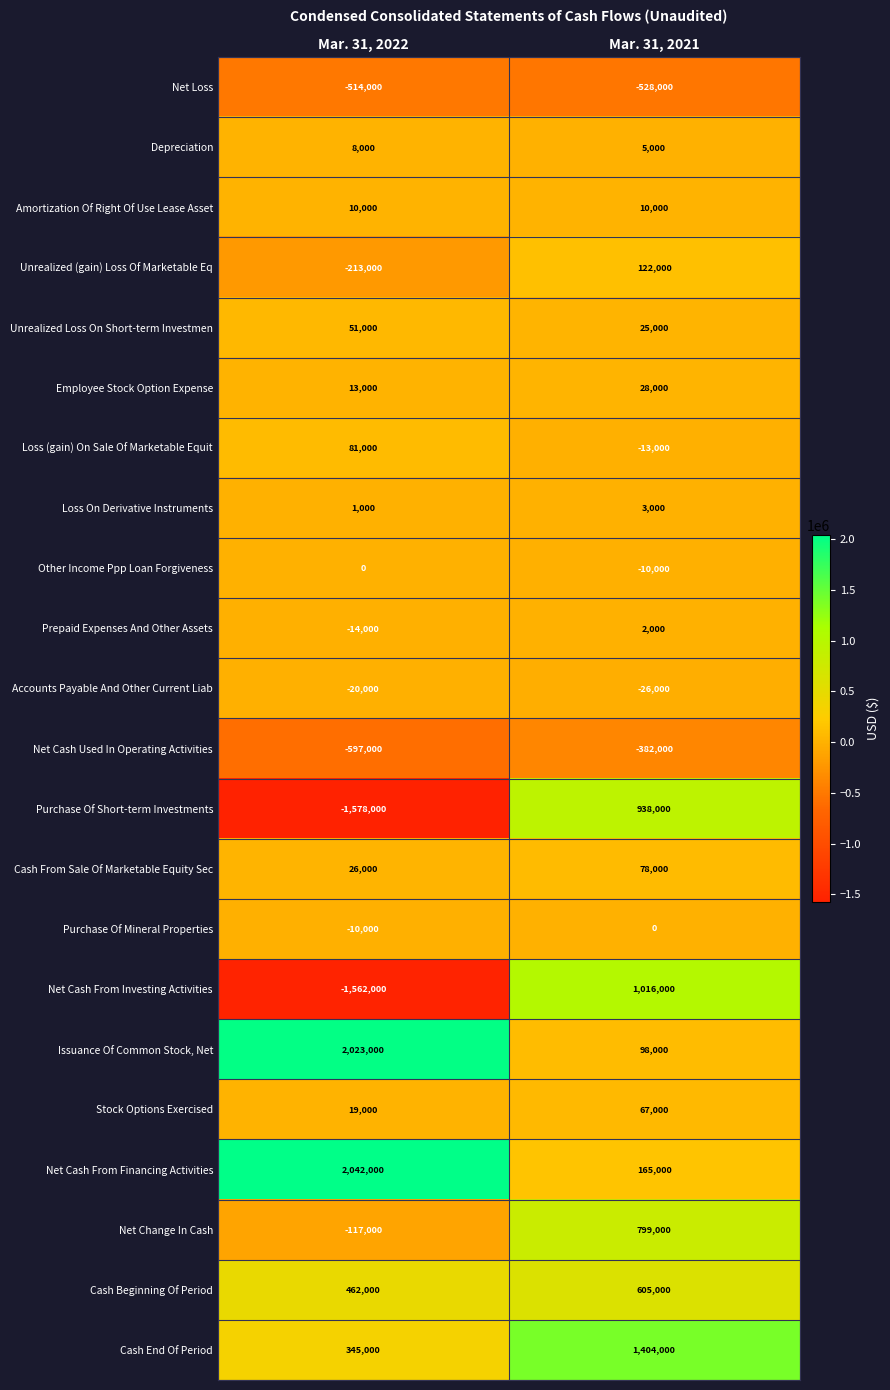

Is it true that Stock Options Exercised equals 67000 at Mar. 31, 2021?

True